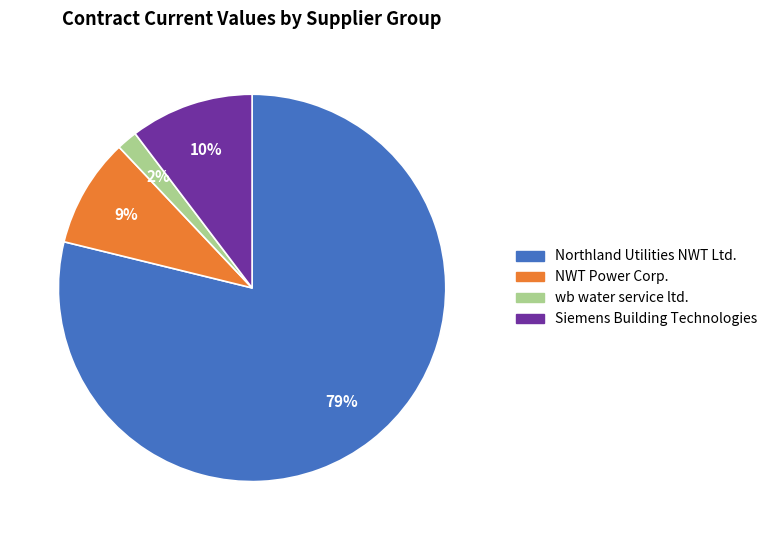

Does any single category account for the majority?

Yes